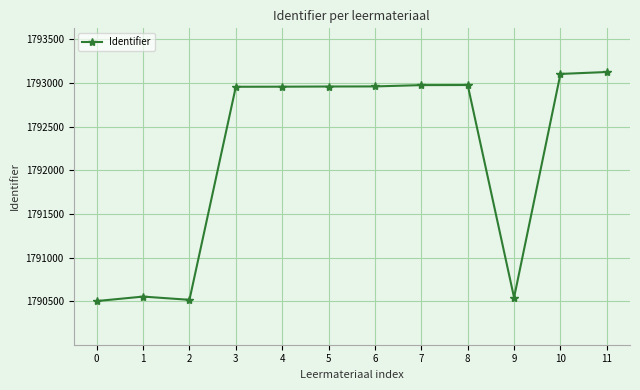

What is the smallest value displayed?

1790502